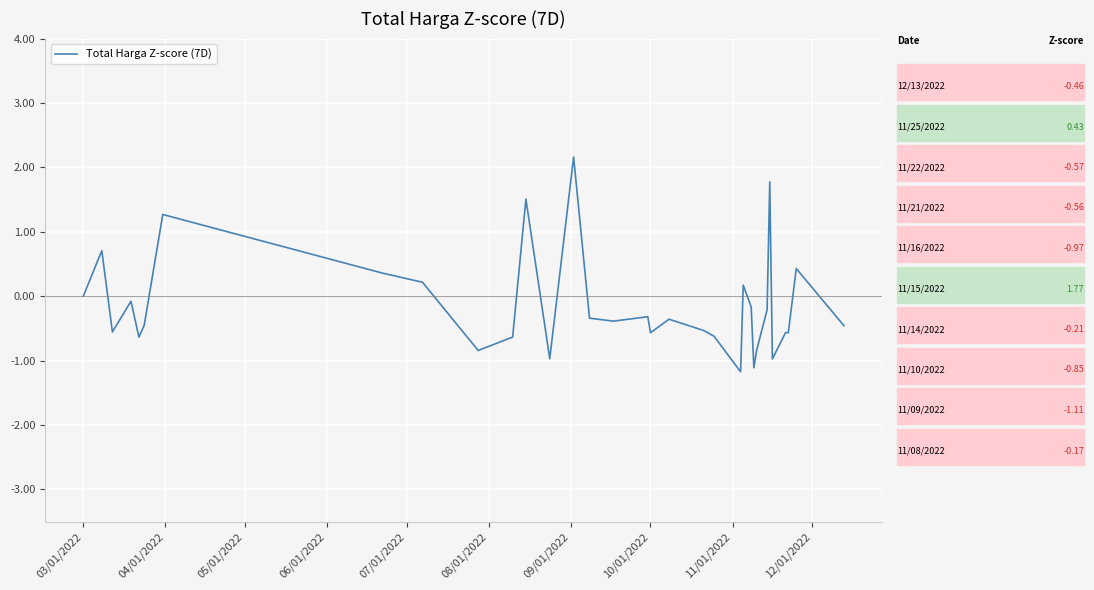

What is the minimum value shown in the chart?

-1.2